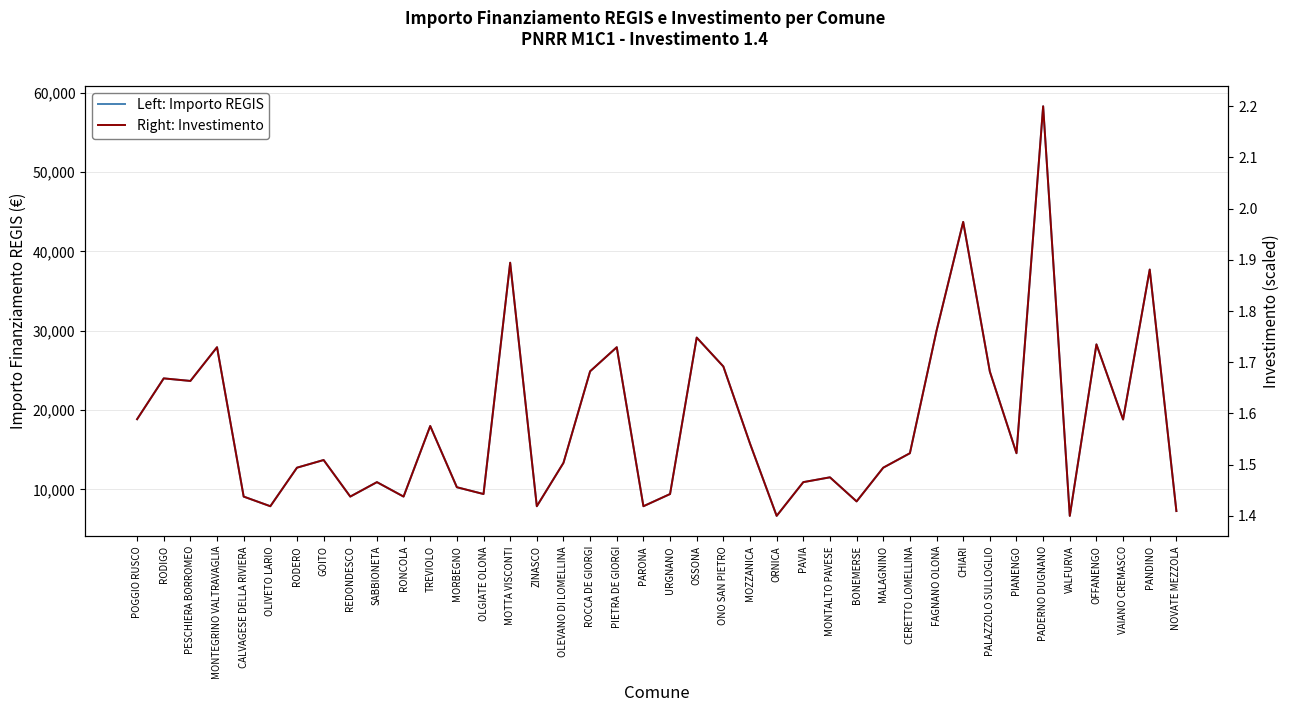

Reading right to left, extract all data points from this chart.

Left: Importo REGIS: 7284.0	37708.0	18817.0	28281.0	6677.0	58272.0	14568.0	24853.0	43707.0	29995.0	14568.0	12747.0	8498.0	11533.0	10926.0	6677.0	15782.0	25494.0	29136.0	9427.0	7891.0	27922.0	24887.0	13354.0	7891.0	38565.0	9427.0	10284.0	17997.0	9105.0	10926.0	9105.0	13712.0	12747.0	7891.0	9105.0	27922.0	23673.0	23996.0	18854.0
Right: Investimento: 1.4	1.9	1.6	1.7	1.4	2.2	1.5	1.7	2.0	1.8	1.5	1.5	1.4	1.5	1.5	1.4	1.5	1.7	1.7	1.4	1.4	1.7	1.7	1.5	1.4	1.9	1.4	1.5	1.6	1.4	1.5	1.4	1.5	1.5	1.4	1.4	1.7	1.7	1.7	1.6